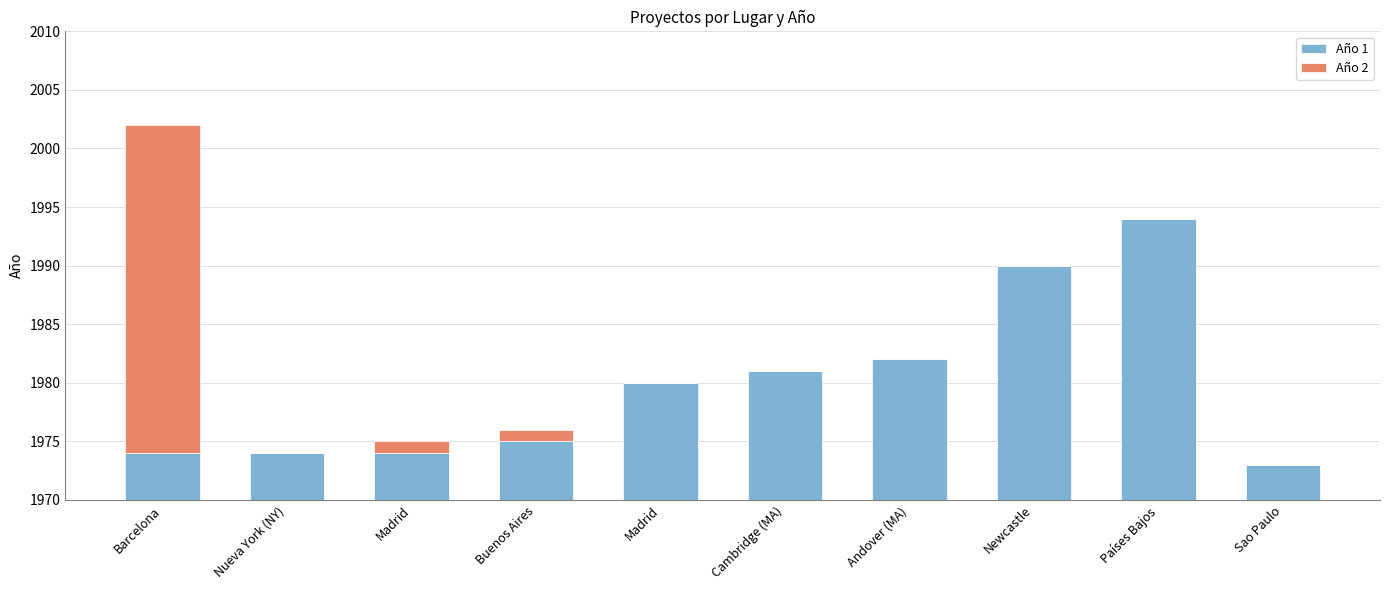

What is the label of the 5th bar from the right?

Cambridge (MA)